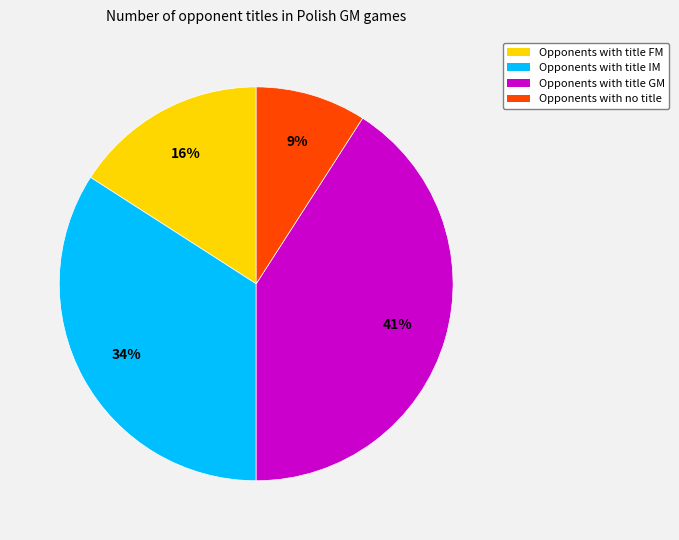

Is there a majority slice in this chart?

No